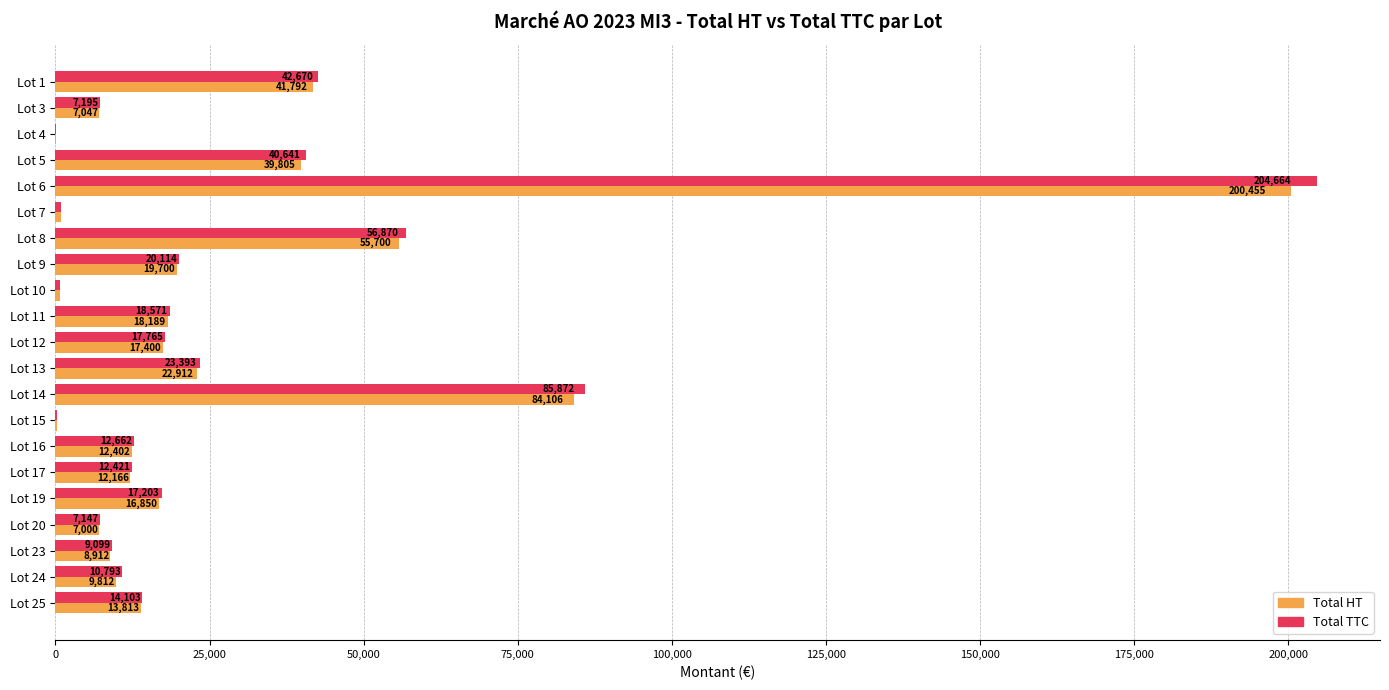

Which category has the highest value in the Total HT series?

Lot 6